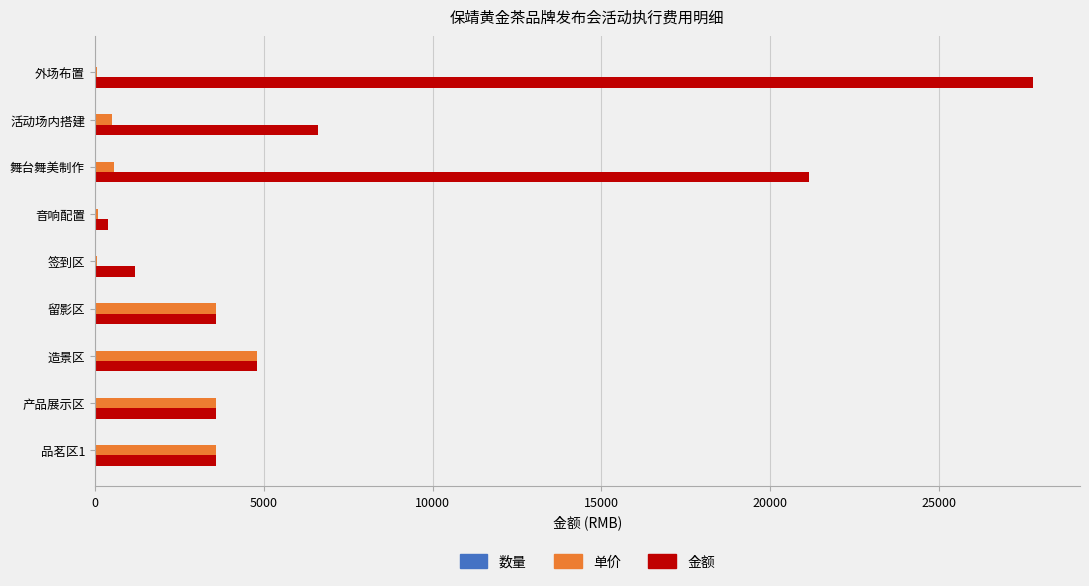

The value of 单价 at 留影区 is 6251. True or false?

False